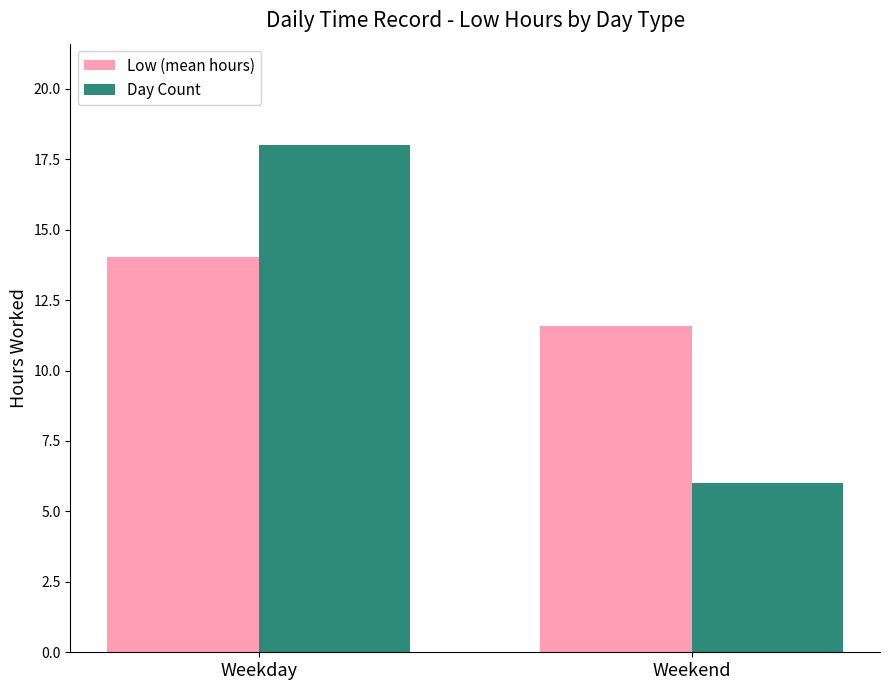

What is the value of the Low (mean hours) bar at the 1st from the left?

14.0